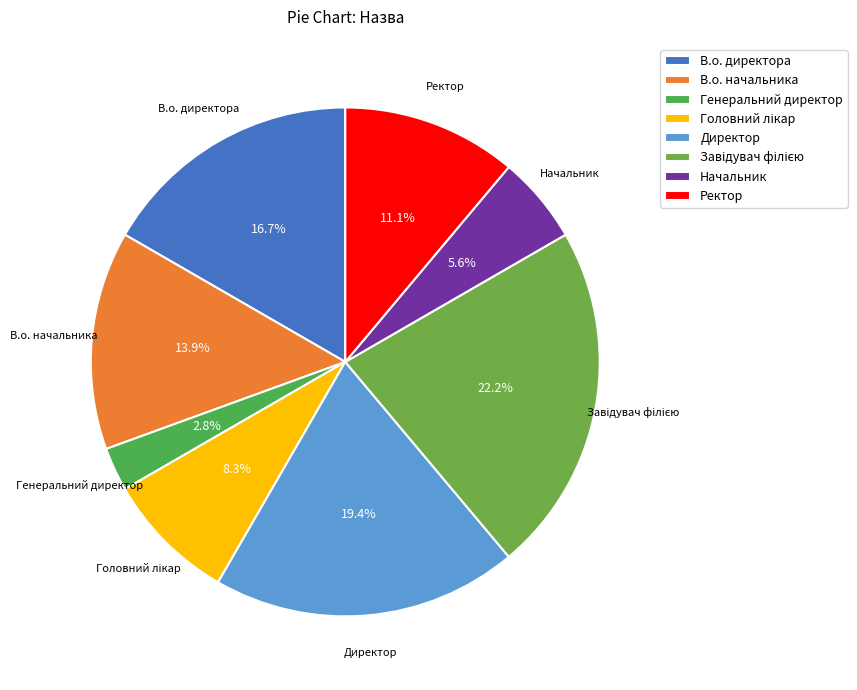

To the nearest percent, what portion does Генеральний директор represent?

3%